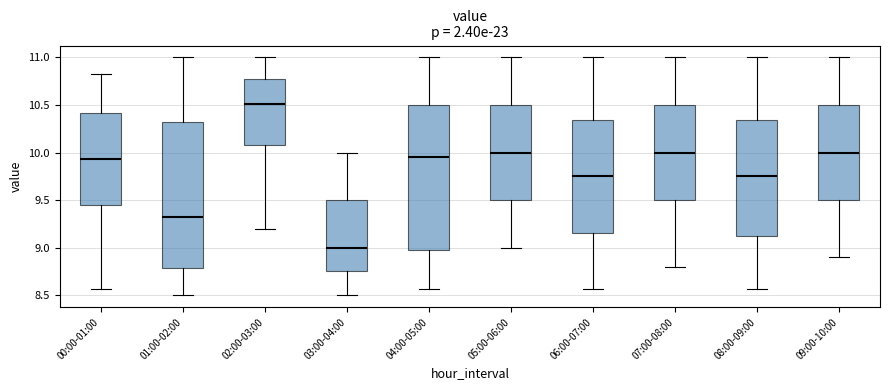

Where is the lower edge of the box for 01:00-02:00 on the y-axis? The values are not printed on the chart, so give them approximately, as read against the axis.

8.80